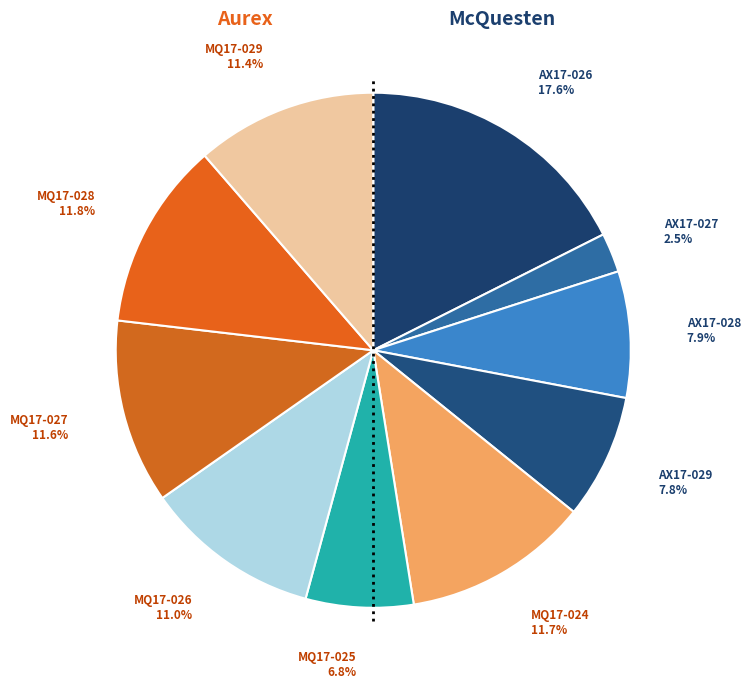

How many segments does this pie chart have?

10